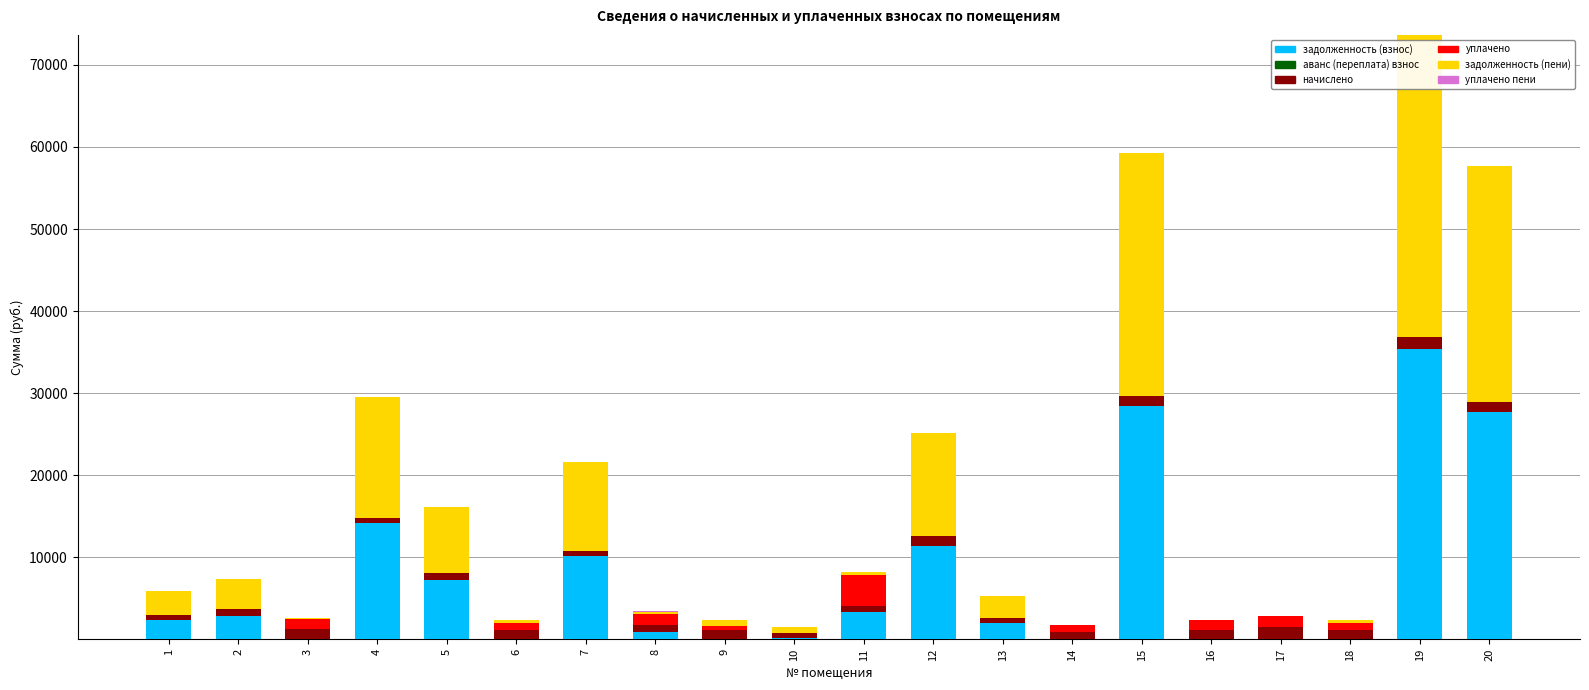

At which category is the sum across all series the highest?

19